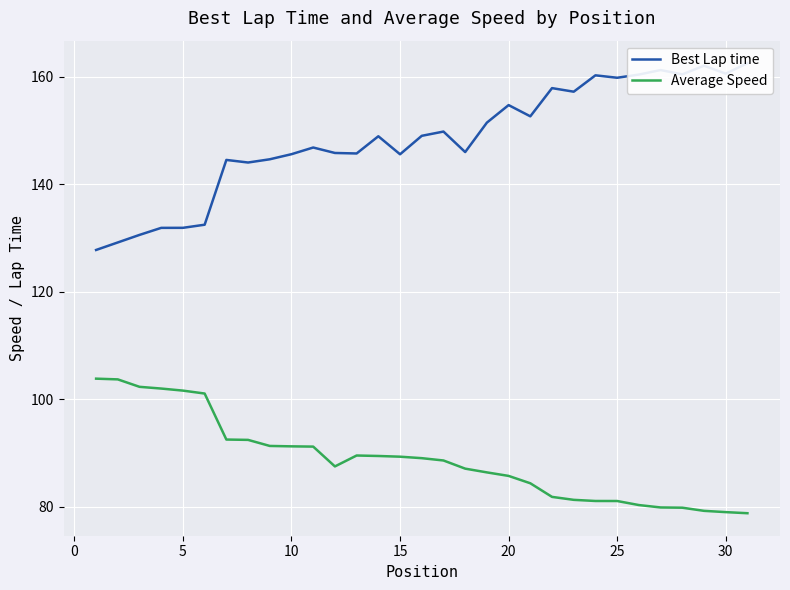

True or false: Average Speed has a value of 79.0 at 30.

True